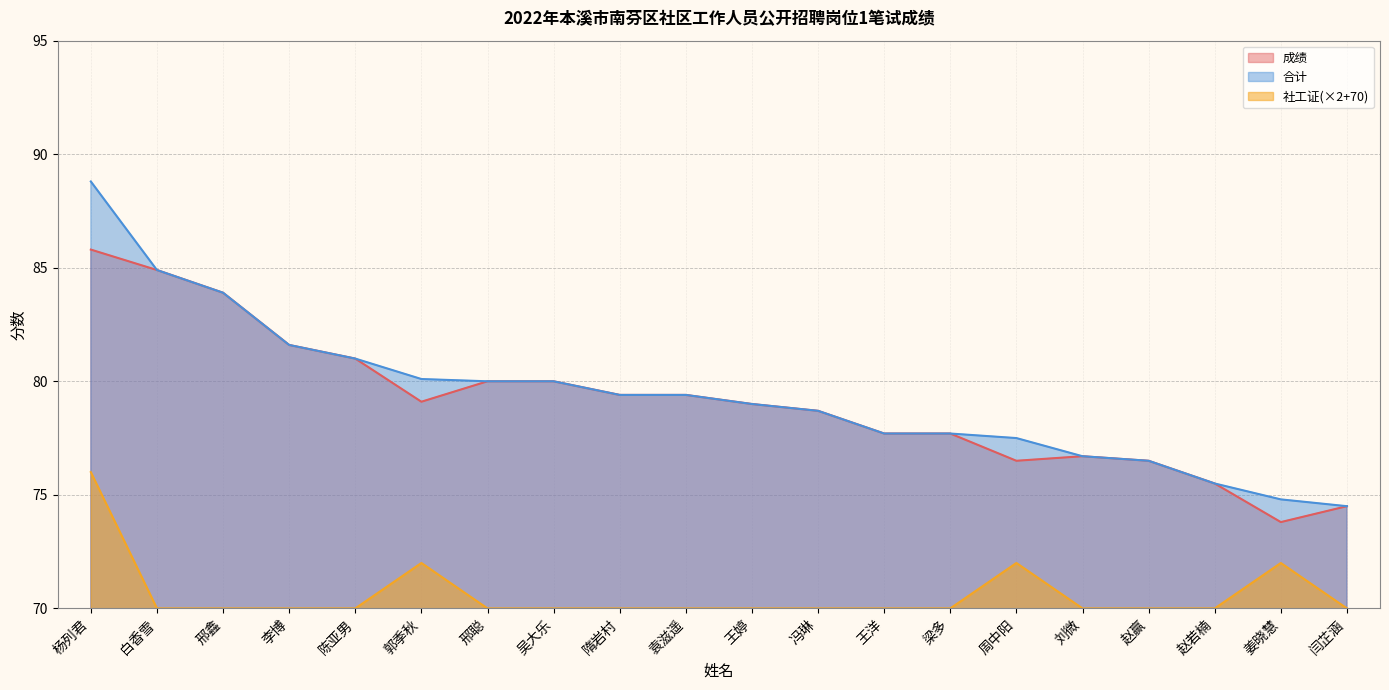

What are all the series names shown in the legend?

成绩, 合计, 社工证(×2+70)